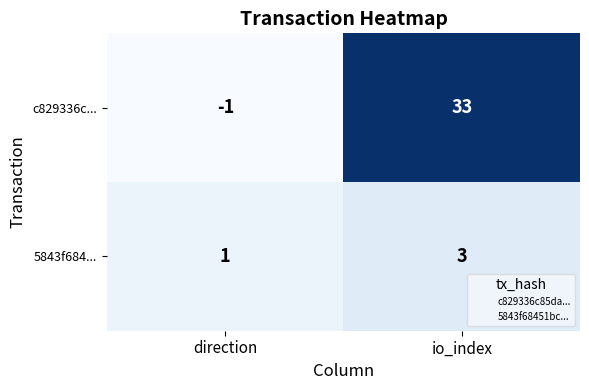

Reading left to right, extract all data points from this chart.

c829336c...: -1	33
5843f684...: 1	3